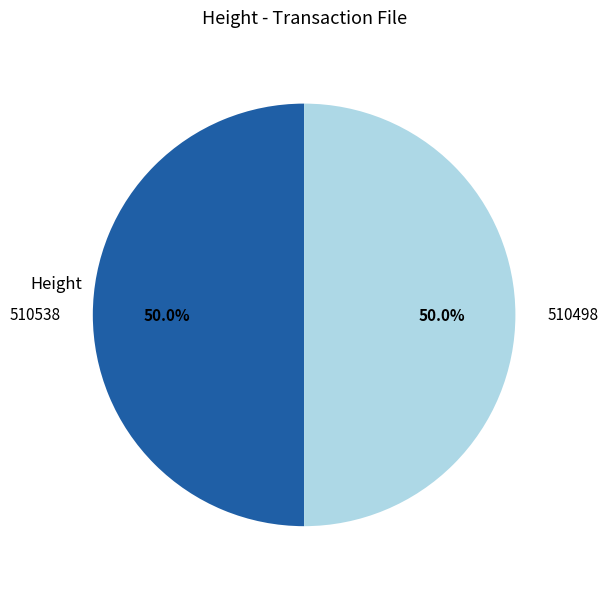

To the nearest percent, what portion does 510498 represent?

50%